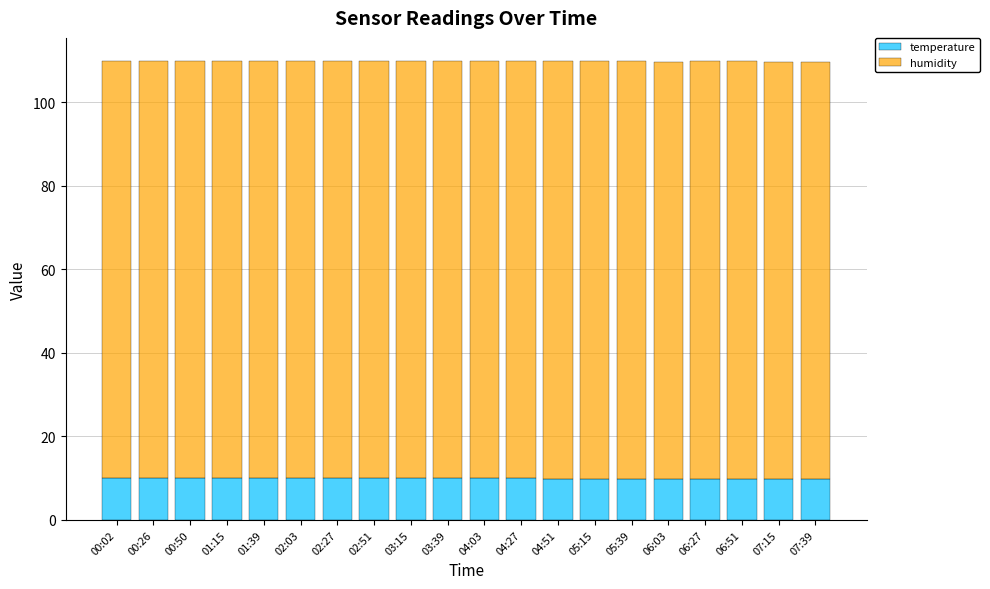

What is the minimum value for temperature?

9.8